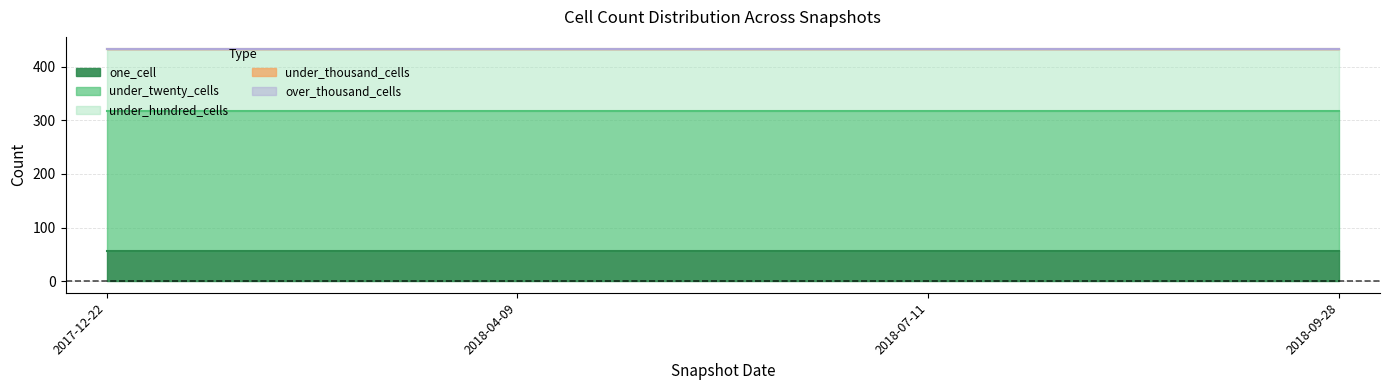

True or false: one_cell and over_thousand_cells cross at least once.

False